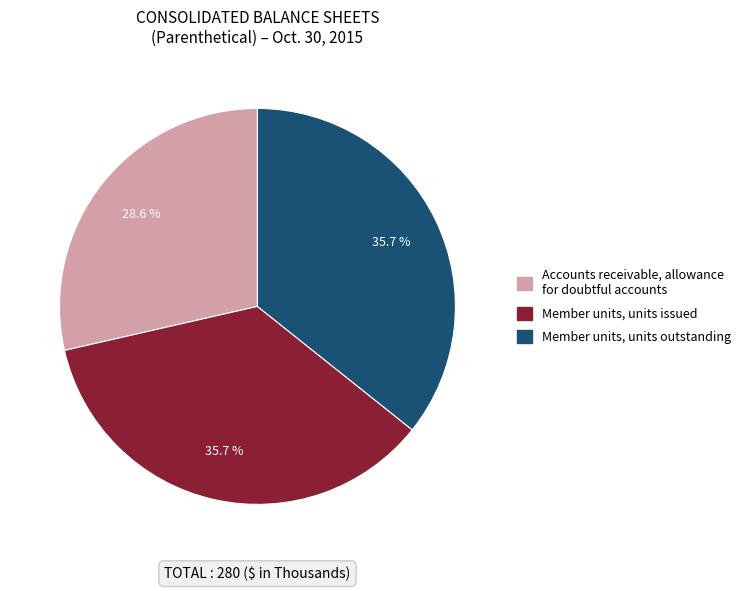

Approximately how many times larger is the value at Member units, units outstanding compared to Member units, units issued?

1.0